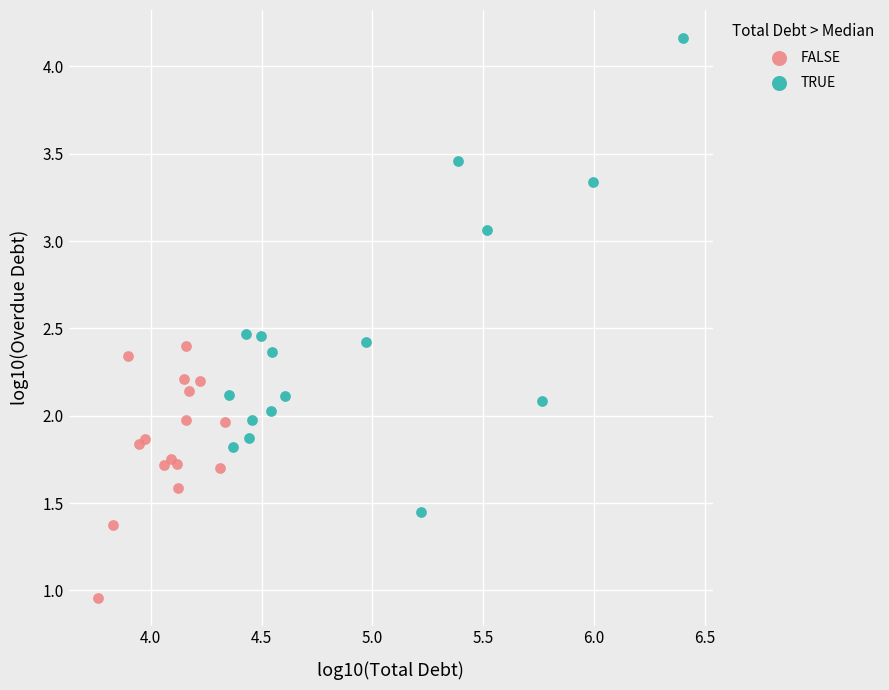

What are all the series names shown in the legend?

FALSE, TRUE